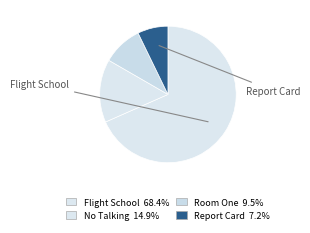

Count the number of slices in the pie.

4